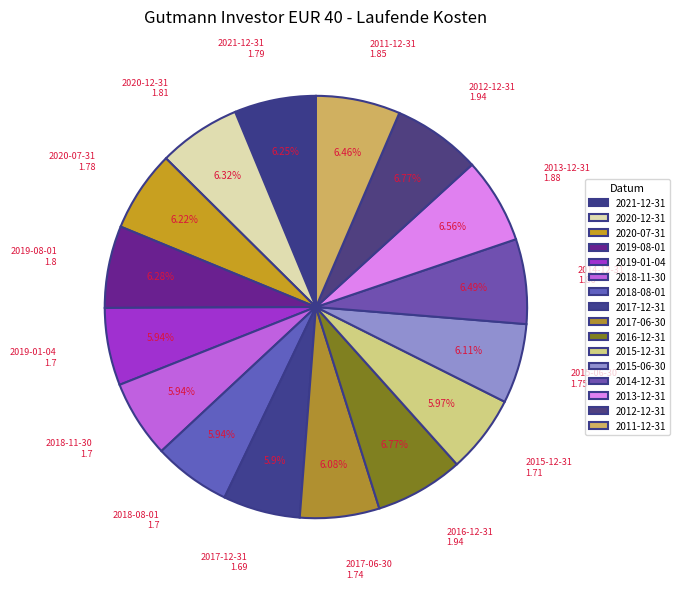

What percentage is NOT represented by 2019-01-04?

94.1%